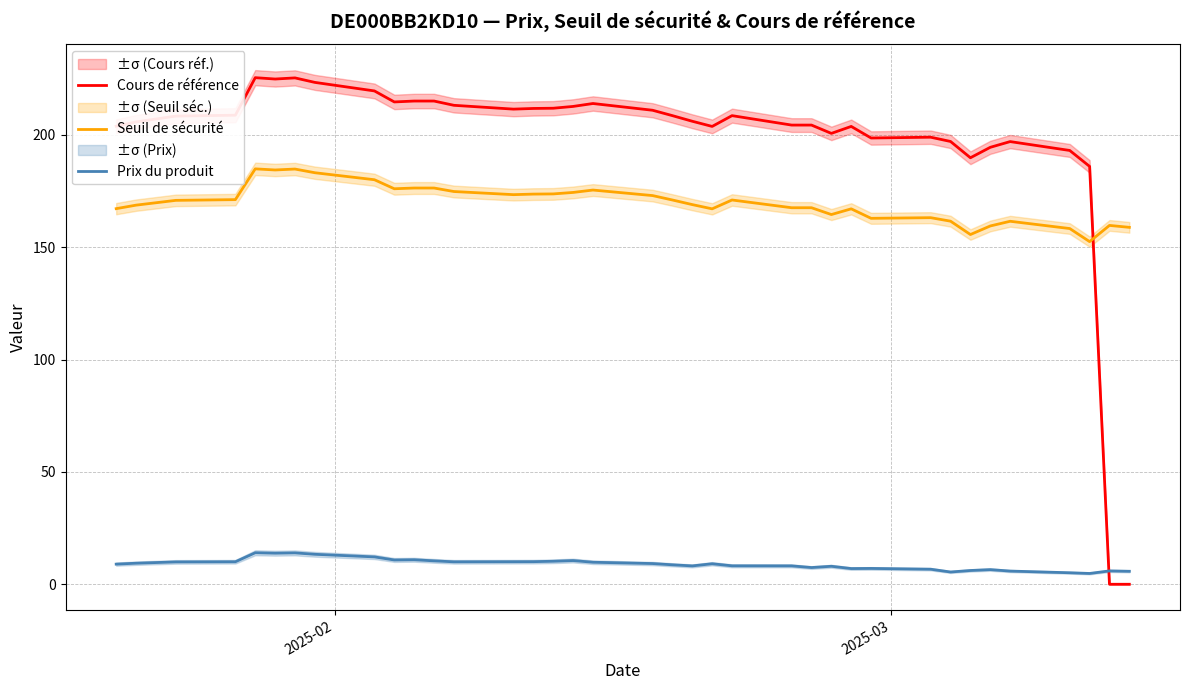

How many times do Cours de référence and Prix du produit cross each other?

1